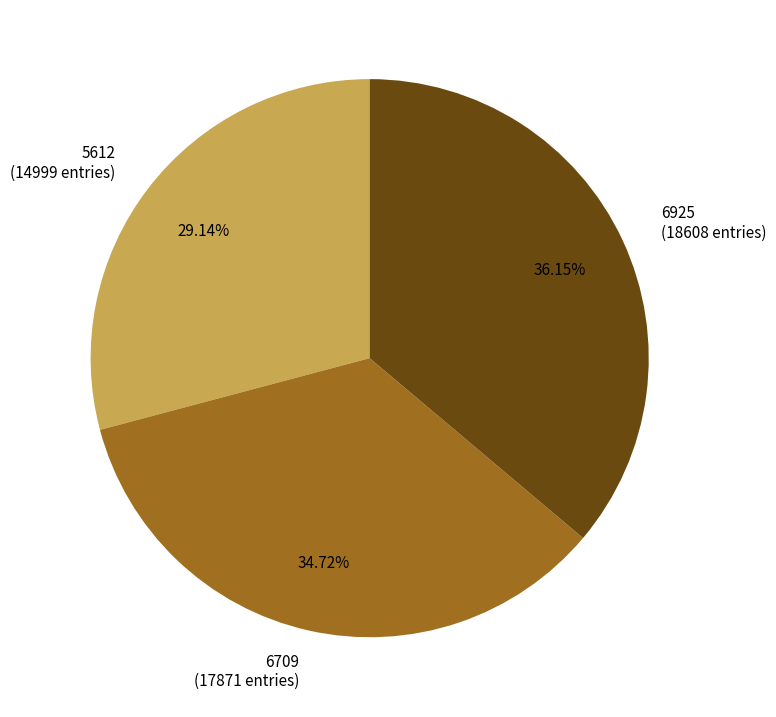

True or false: 6709 accounts for 47% of the total.

False